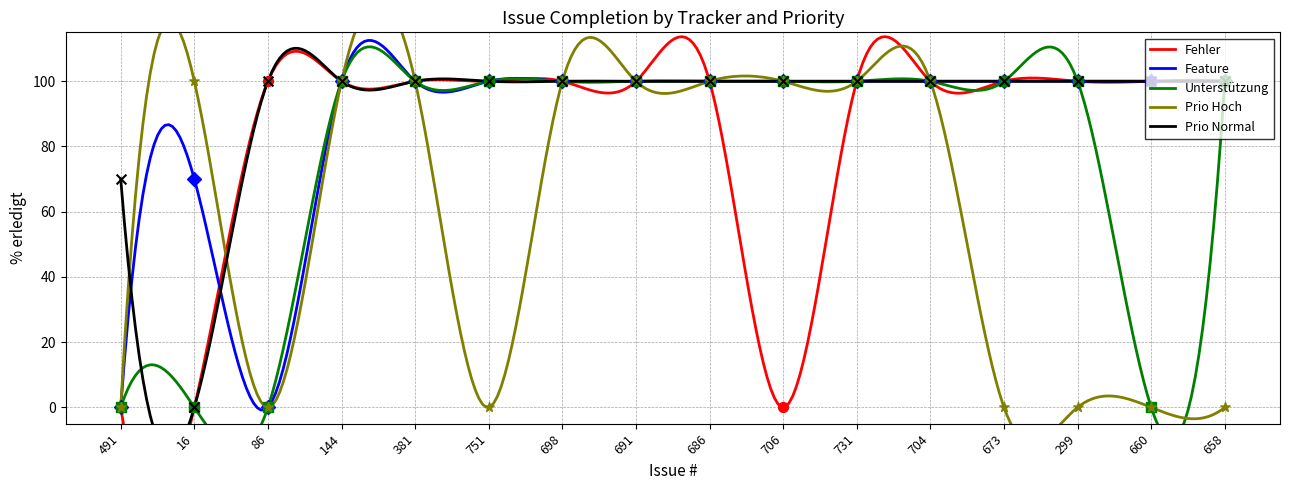

At how many categories does at least one series exceed 13?

16